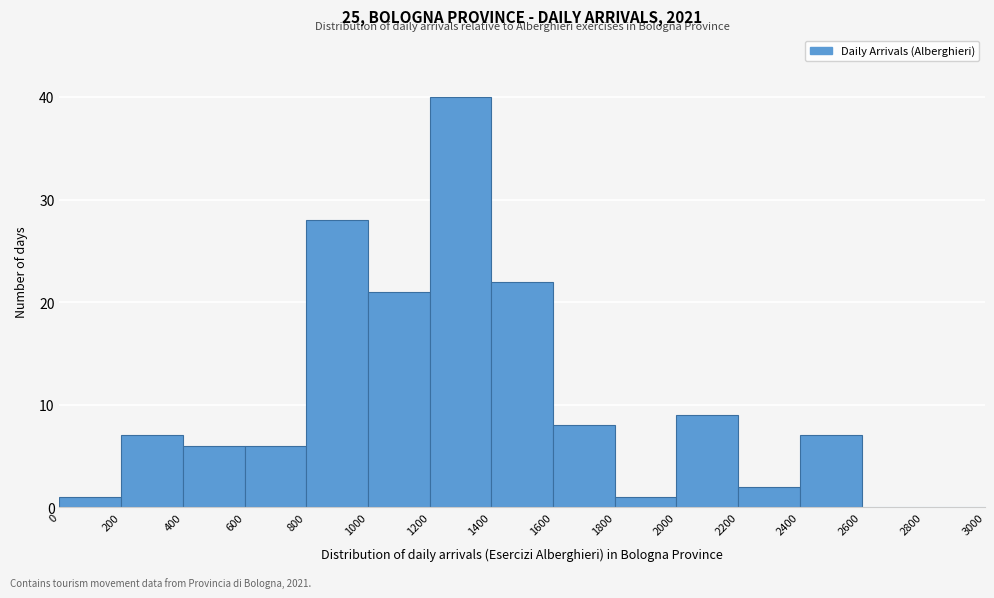

Reading left to right, transcribe this chart: for each bar, give the range it covers on the x-axis and its height. The values are not printed on the chart, so give them approximately, as read against the axis.

0 to 200: 1
200 to 400: 7
400 to 600: 6
600 to 800: 6
800 to 1000: 28
1000 to 1200: 21
1200 to 1400: 40
1400 to 1600: 22
1600 to 1800: 8
1800 to 2000: 1
2000 to 2200: 9
2200 to 2400: 2
2400 to 2600: 7
2600 to 2800: 0
2800 to 3000: 0